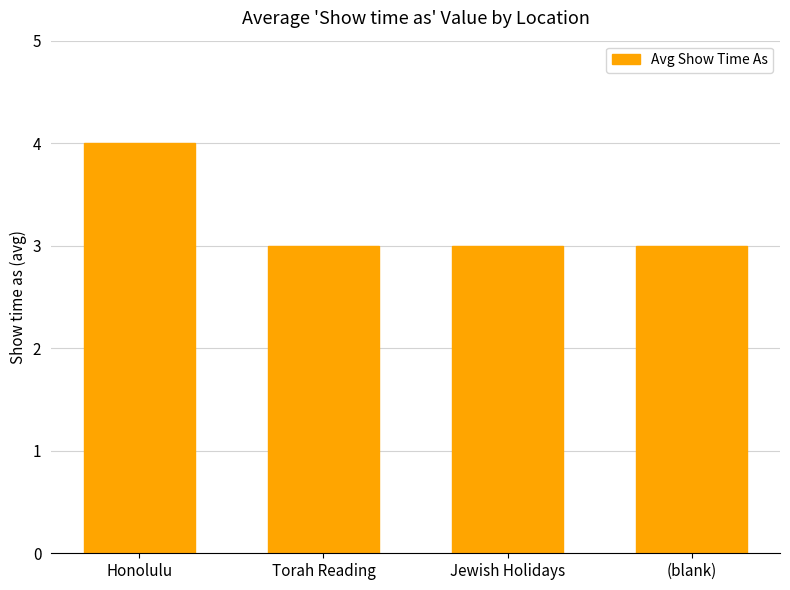

How many distinct data groups are displayed?

1